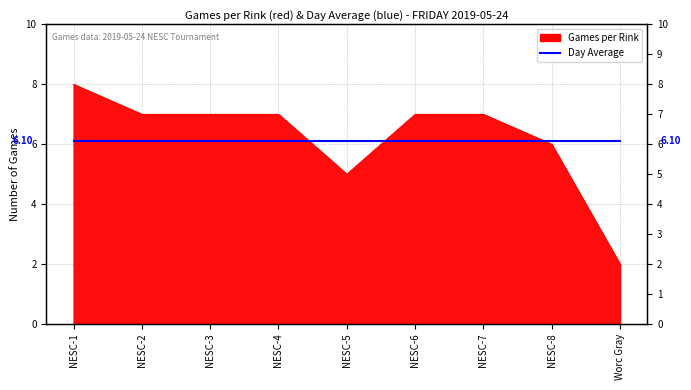

At which category does the chart reach its peak across all series?

NESC-1